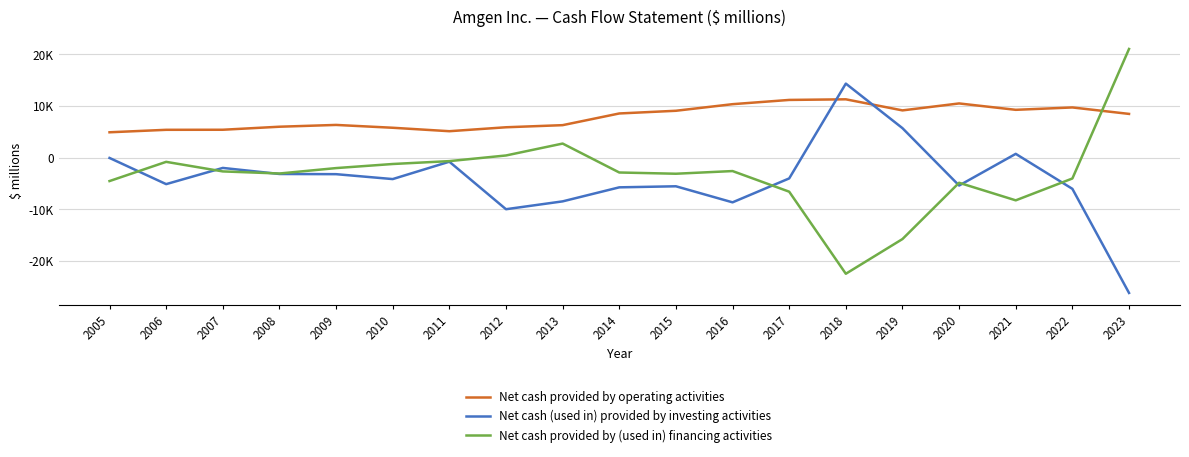

Does the chart display data point markers on the line(s)?

No